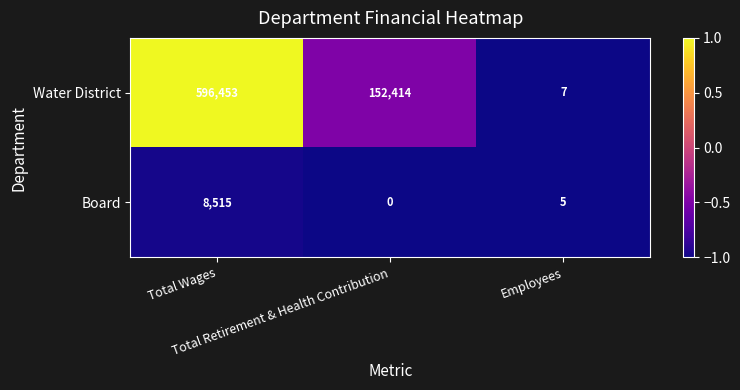

Rank the series by their average value, from highest to lowest.

Water District, Board